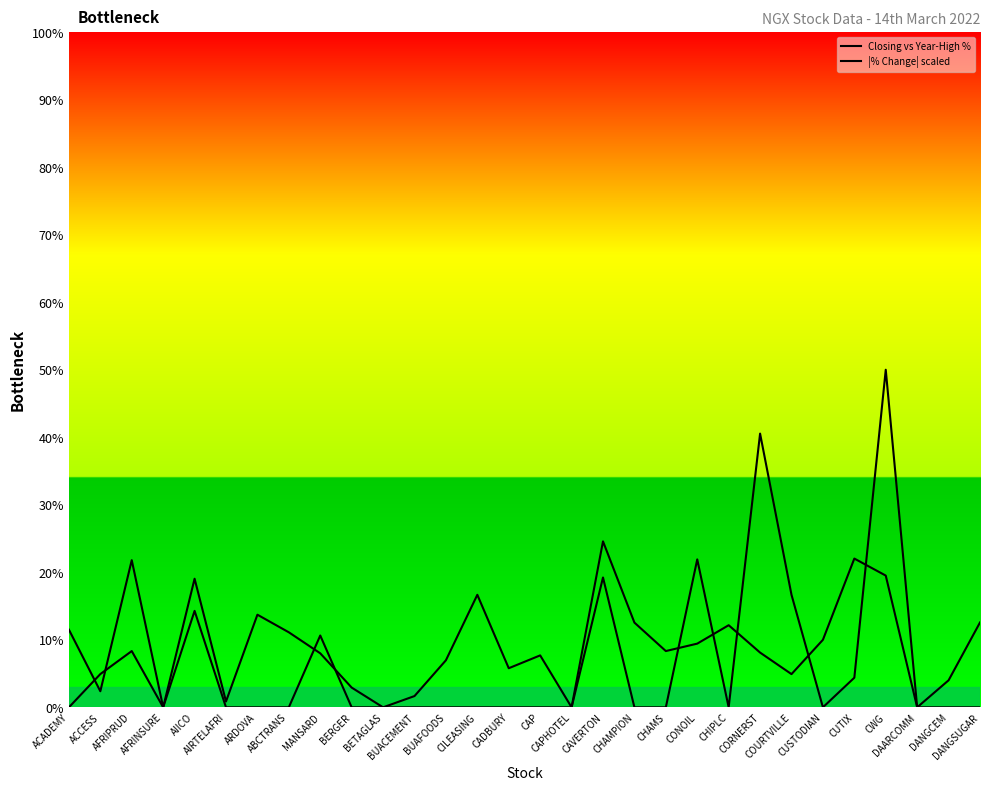

At which category does |% Change| scaled reach its first local peak?

AFRIPRUD